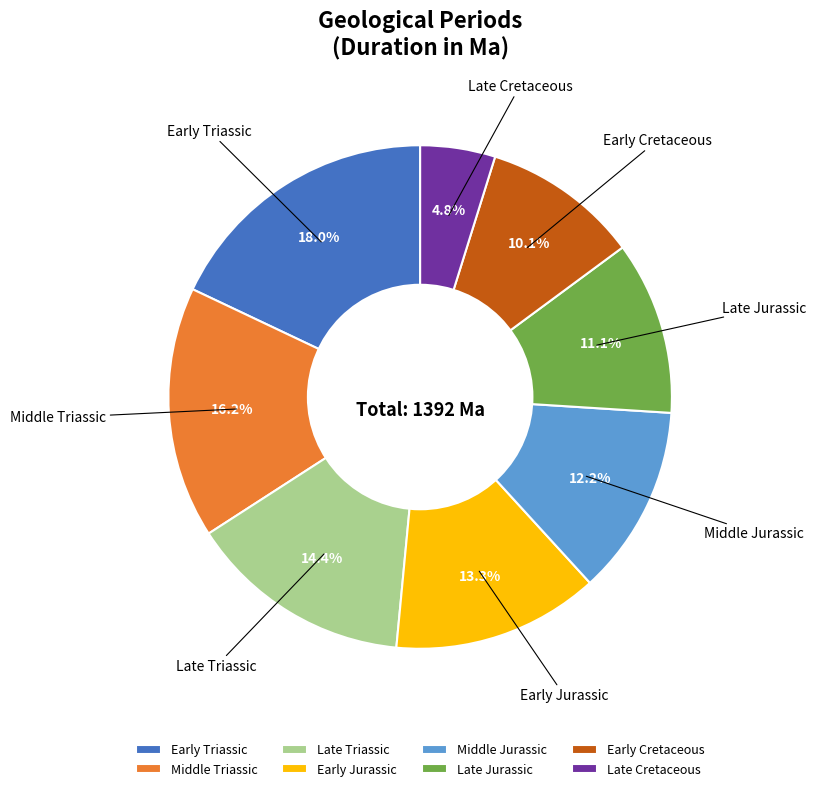

Does Middle Triassic represent more than half of the total?

No